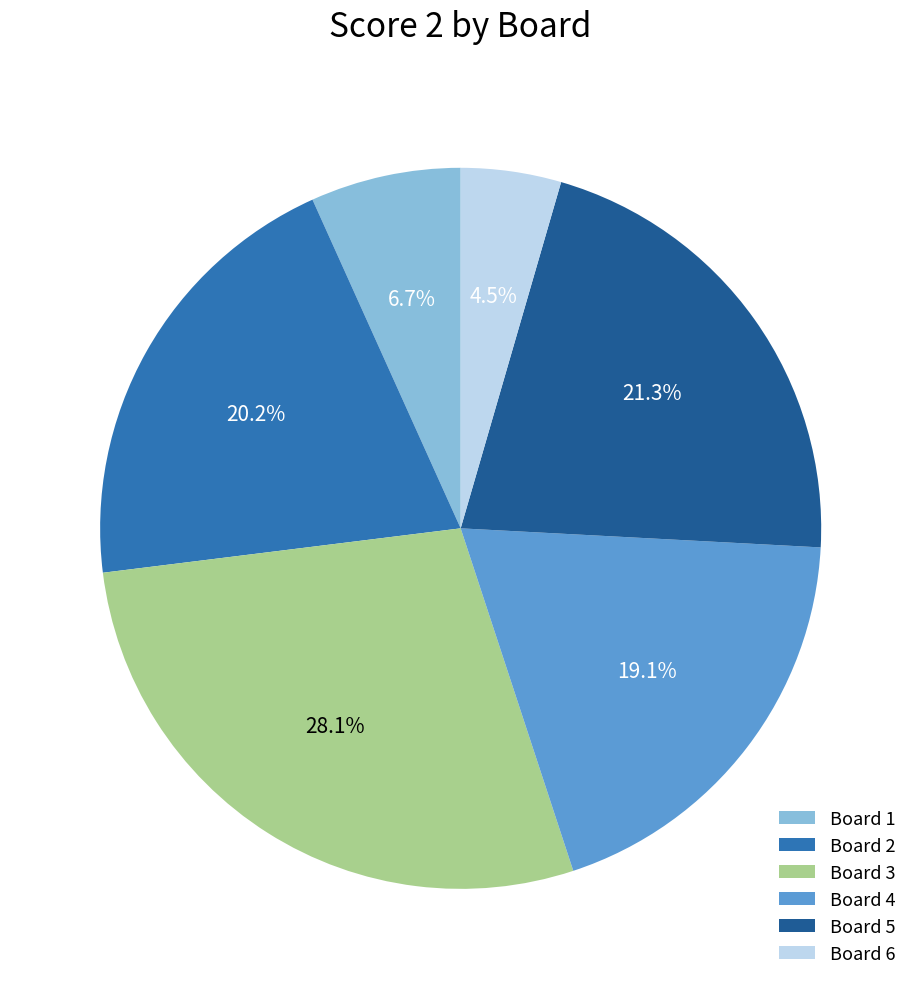

Approximately how many times larger is the value at Board 6 compared to Board 4?

0.2